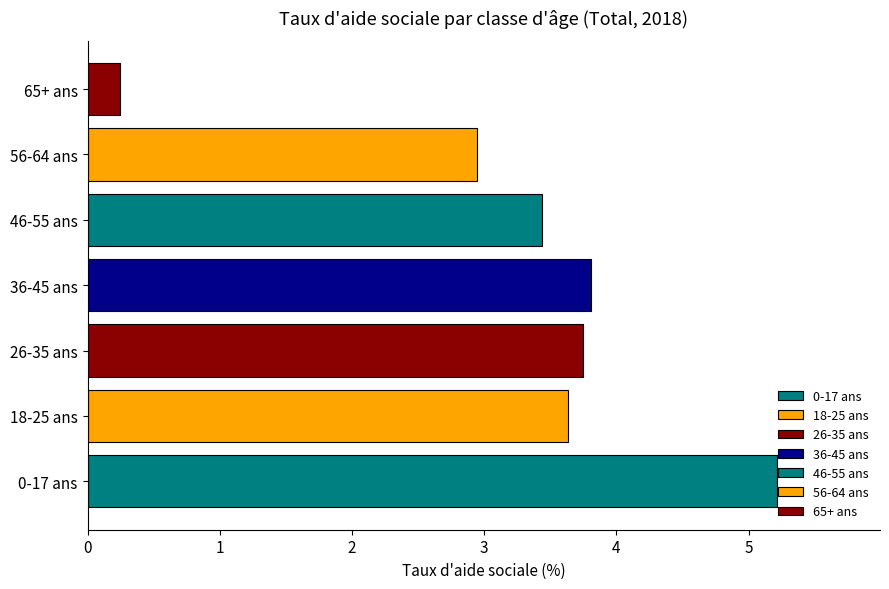

List the labels in order of value, smallest first.

65+ ans, 56-64 ans, 46-55 ans, 18-25 ans, 26-35 ans, 36-45 ans, 0-17 ans